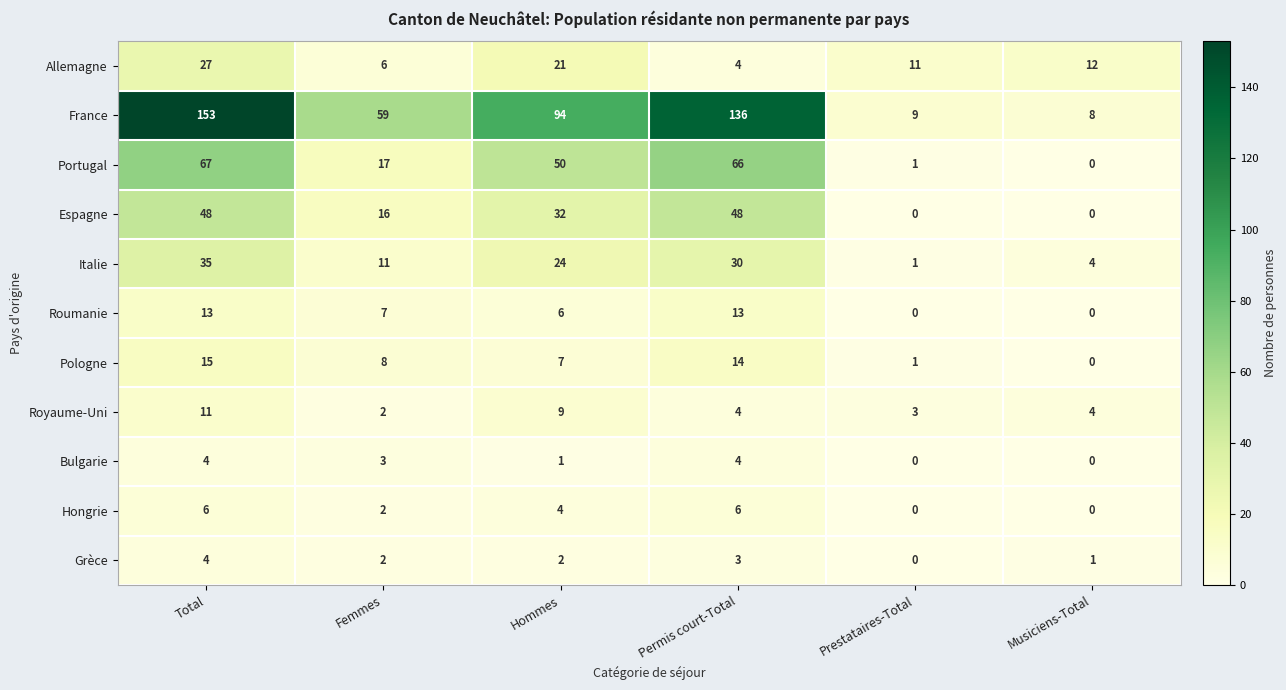

What is the spread (max minus min) of values at Total?

149